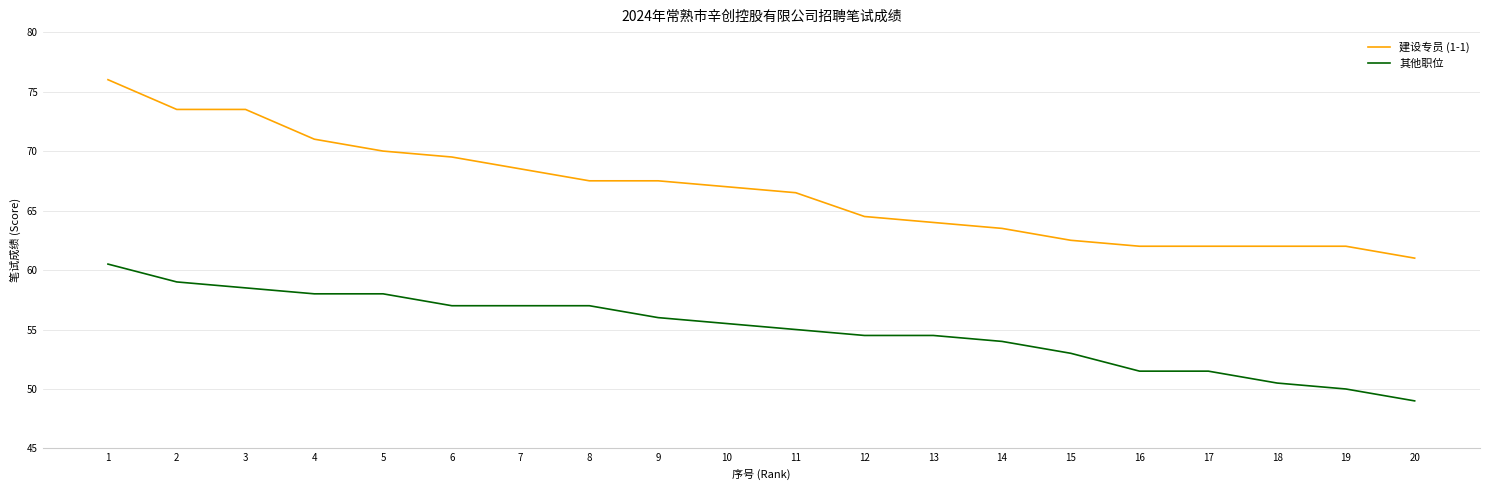

True or false: 建设专员 (1-1) and 其他职位 cross at least once.

False